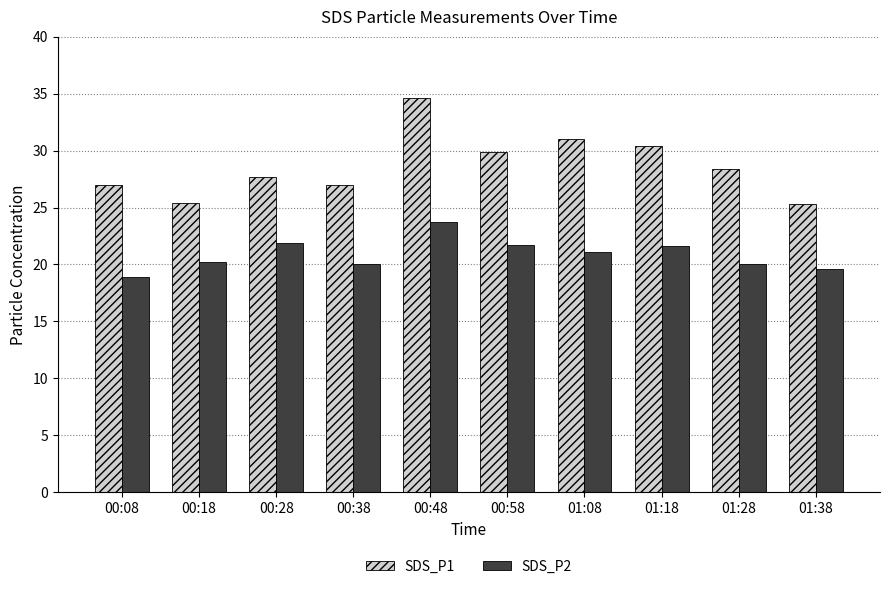

What is the sum of all SDS_P1 values?

286.7